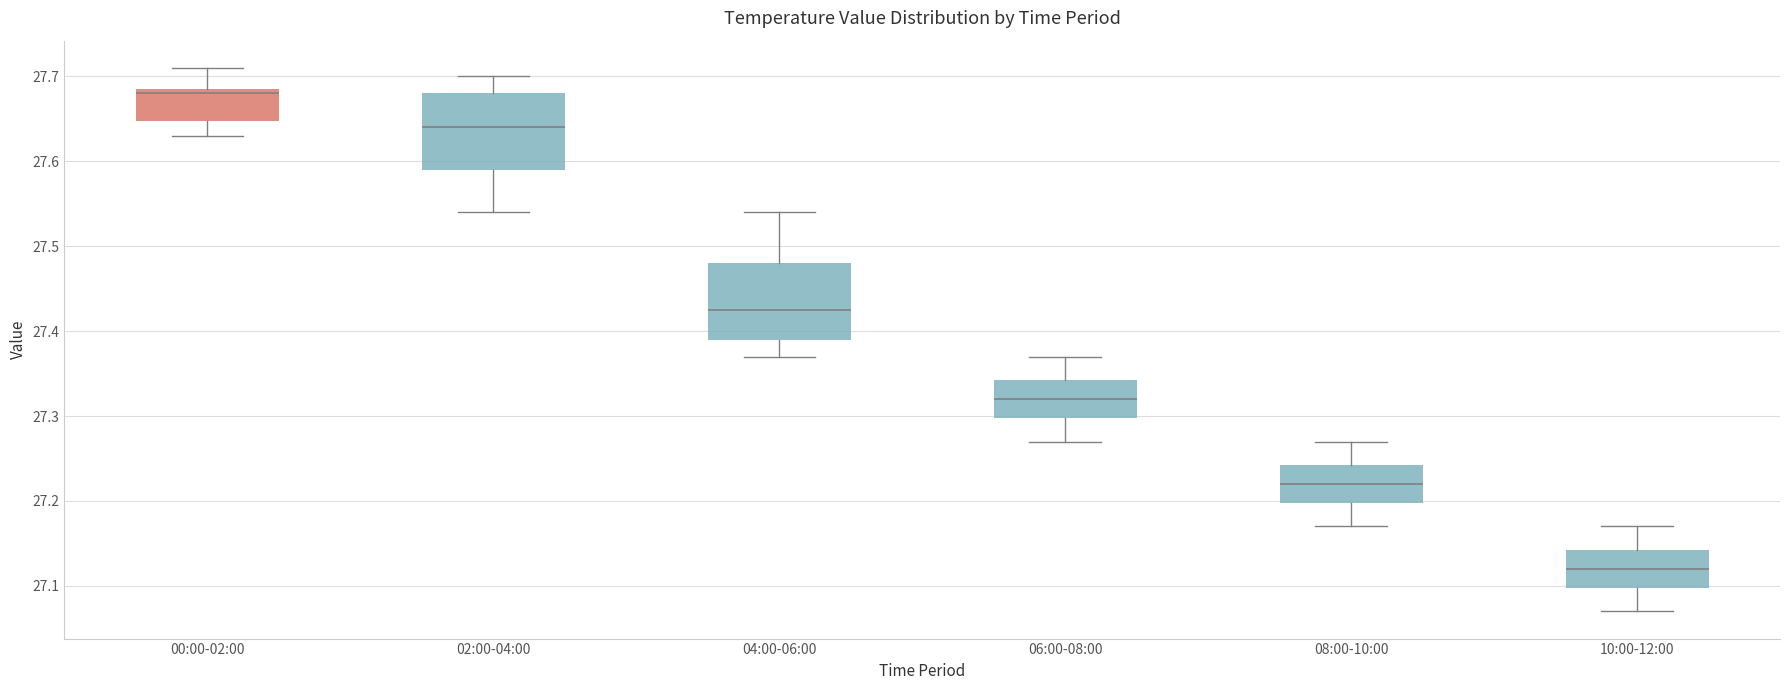

Where is the lower edge of the box for 02:00-04:00 on the y-axis? The values are not printed on the chart, so give them approximately, as read against the axis.

27.59